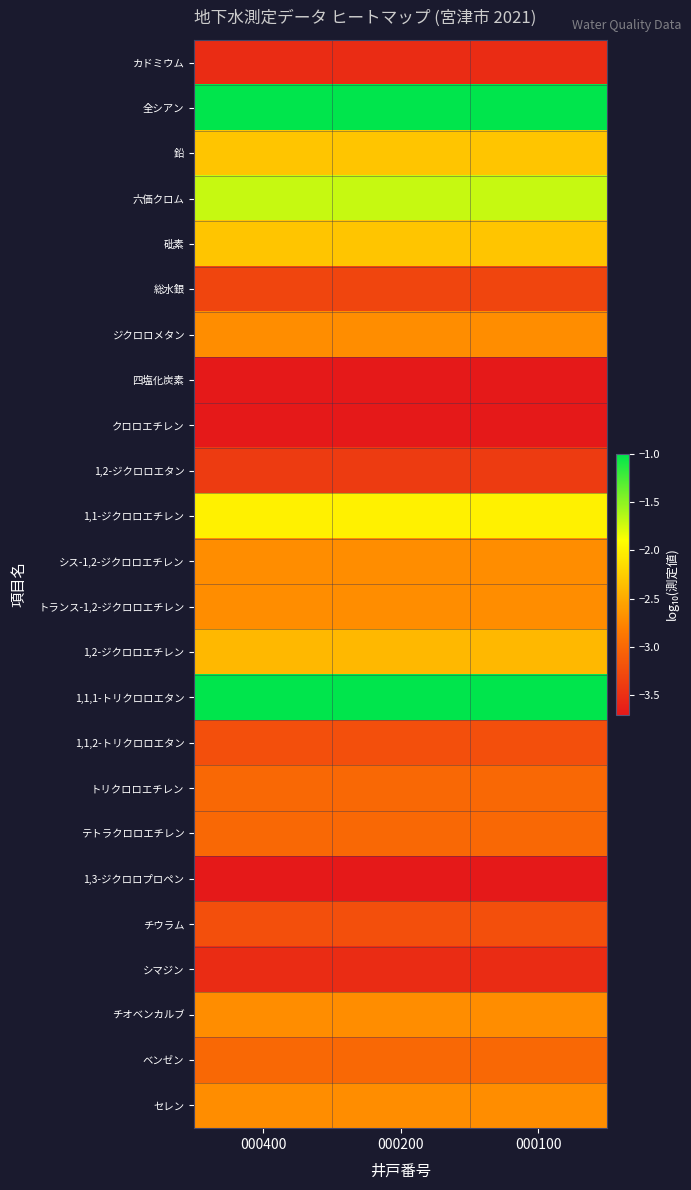

Reading left to right, what are all the values shown in this chart?

カドミウム: 000400=-3.5	000200=-3.5	000100=-3.5
全シアン: 000400=-1.0	000200=-1.0	000100=-1.0
鉛: 000400=-2.3	000200=-2.3	000100=-2.3
六価クロム: 000400=-1.7	000200=-1.7	000100=-1.7
砒素: 000400=-2.3	000200=-2.3	000100=-2.3
総水銀: 000400=-3.3	000200=-3.3	000100=-3.3
ジクロロメタン: 000400=-2.7	000200=-2.7	000100=-2.7
四塩化炭素: 000400=-3.7	000200=-3.7	000100=-3.7
クロロエチレン: 000400=-3.7	000200=-3.7	000100=-3.7
1,2-ジクロロエタン: 000400=-3.4	000200=-3.4	000100=-3.4
1,1-ジクロロエチレン: 000400=-2.0	000200=-2.0	000100=-2.0
シス-1,2-ジクロロエチレン: 000400=-2.7	000200=-2.7	000100=-2.7
トランス-1,2-ジクロロエチレン: 000400=-2.7	000200=-2.7	000100=-2.7
1,2-ジクロロエチレン: 000400=-2.4	000200=-2.4	000100=-2.4
1,1,1-トリクロロエタン: 000400=-1.0	000200=-1.0	000100=-1.0
1,1,2-トリクロロエタン: 000400=-3.2	000200=-3.2	000100=-3.2
トリクロロエチレン: 000400=-3.0	000200=-3.0	000100=-3.0
テトラクロロエチレン: 000400=-3.0	000200=-3.0	000100=-3.0
1,3-ジクロロプロペン: 000400=-3.7	000200=-3.7	000100=-3.7
チウラム: 000400=-3.2	000200=-3.2	000100=-3.2
シマジン: 000400=-3.5	000200=-3.5	000100=-3.5
チオベンカルブ: 000400=-2.7	000200=-2.7	000100=-2.7
ベンゼン: 000400=-3.0	000200=-3.0	000100=-3.0
セレン: 000400=-2.7	000200=-2.7	000100=-2.7